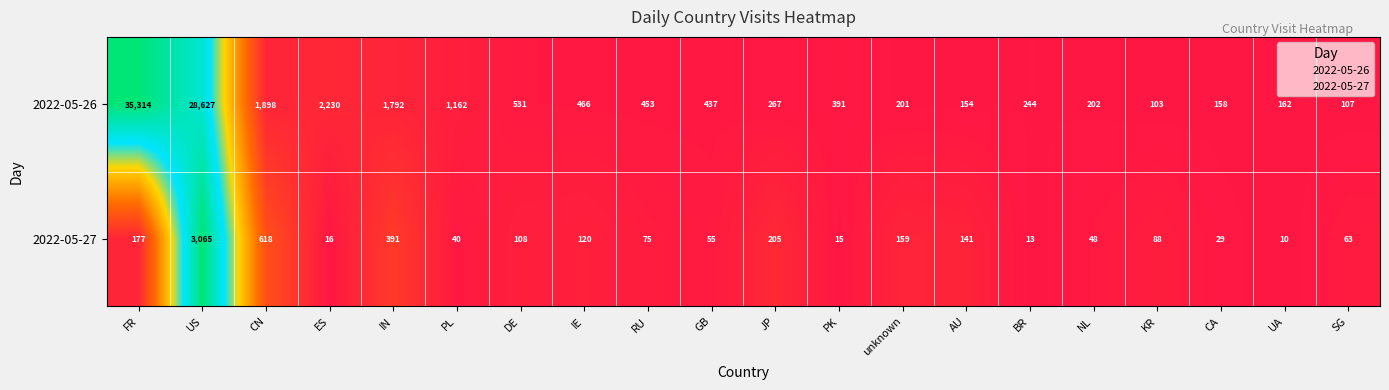

What is the sum of all 2022-05-27 values?

5436